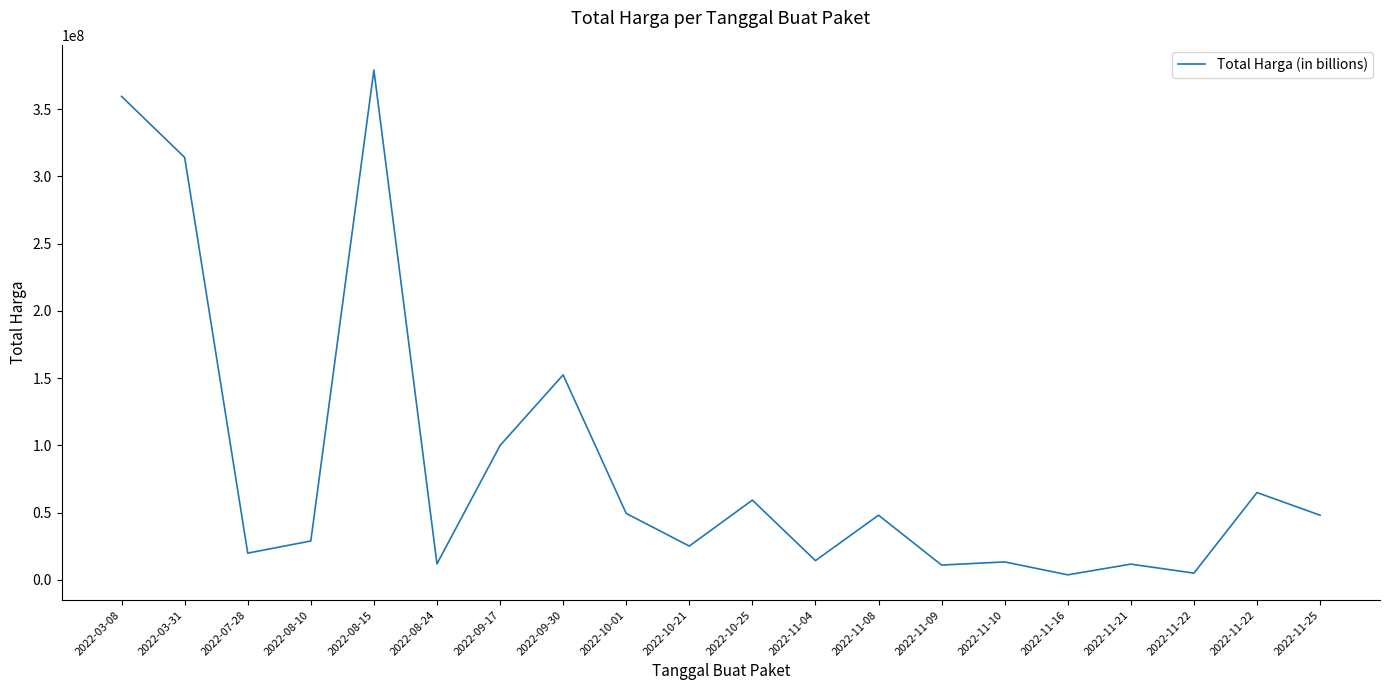

Does the chart have visible grid lines?

No